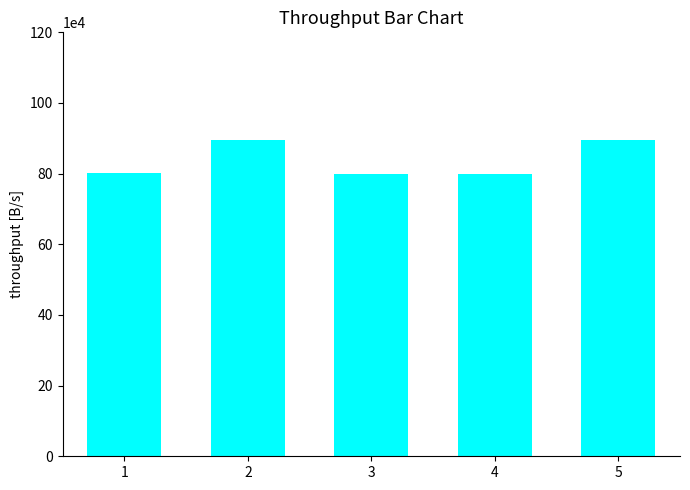

What is the ratio of the value at 3 to the value at 1?

1.0